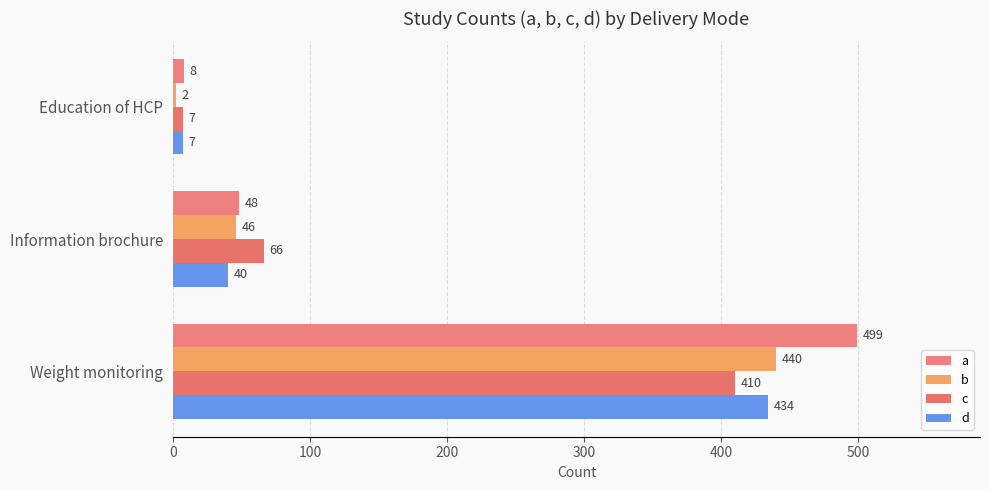

How many c values are between 7 and 410?

3